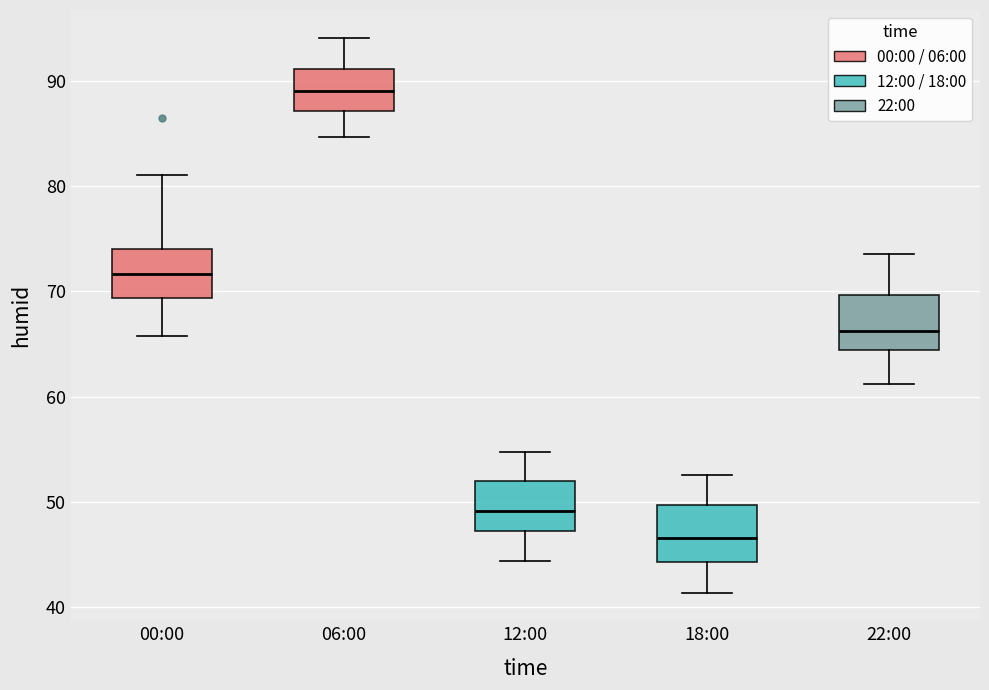

Reading left to right, read every box against the y-axis: the position of its median line, the range the box covers, and the ends of its whiskers. The values are not printed on the chart, so give them approximately, as read against the axis.

00:00: median 72, box 69 to 74, whiskers 66 to 81
06:00: median 89, box 87 to 91, whiskers 85 to 94
12:00: median 49, box 47 to 52, whiskers 44 to 55
18:00: median 47, box 44 to 50, whiskers 41 to 53
22:00: median 66, box 64 to 70, whiskers 61 to 74